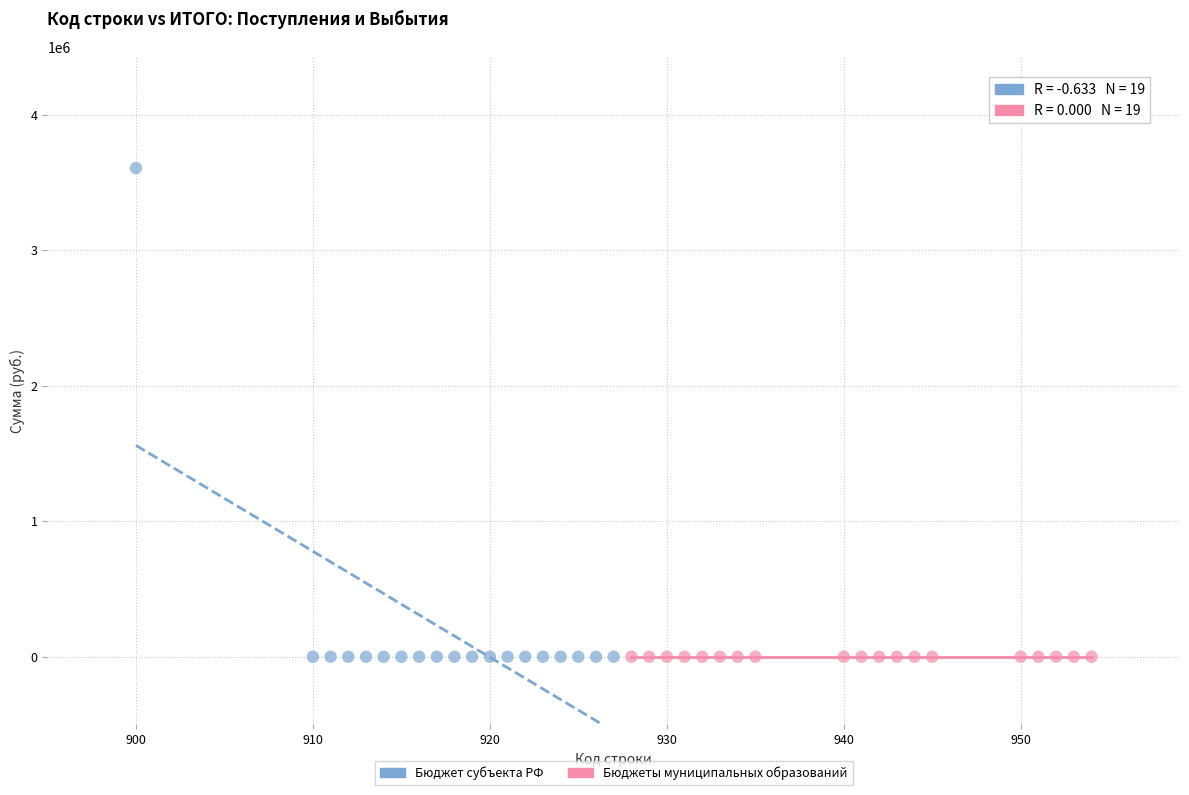

Which series reaches the maximum Y coordinate?

Бюджет субъекта РФ